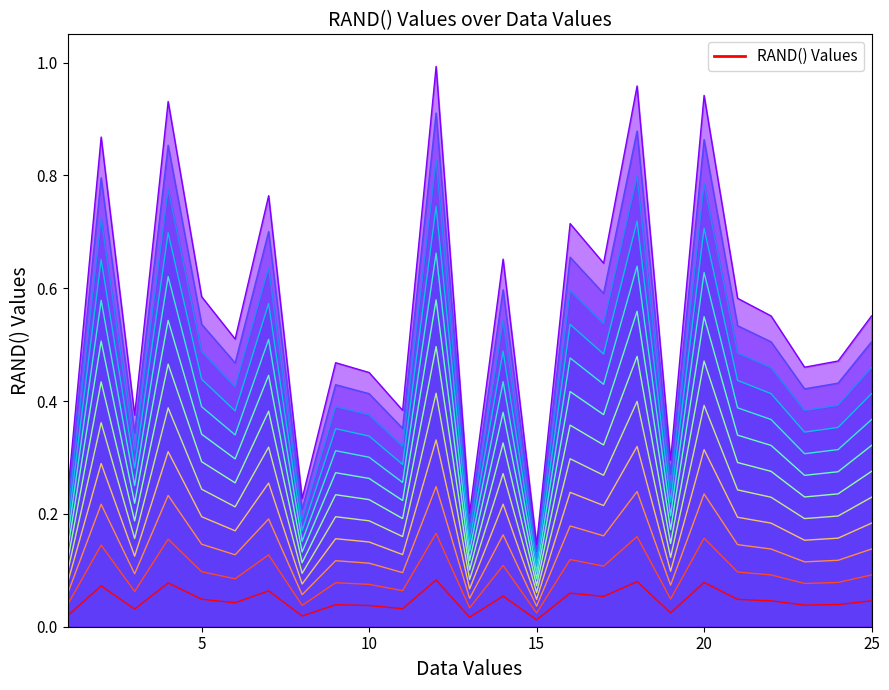

List the labels in order of value, smallest first.

15, 13, 8, 1, 19, 3, 11, 10, 23, 9, 24, 6, 22, 25, 21, 5, 17, 14, 16, 7, 2, 4, 20, 18, 12